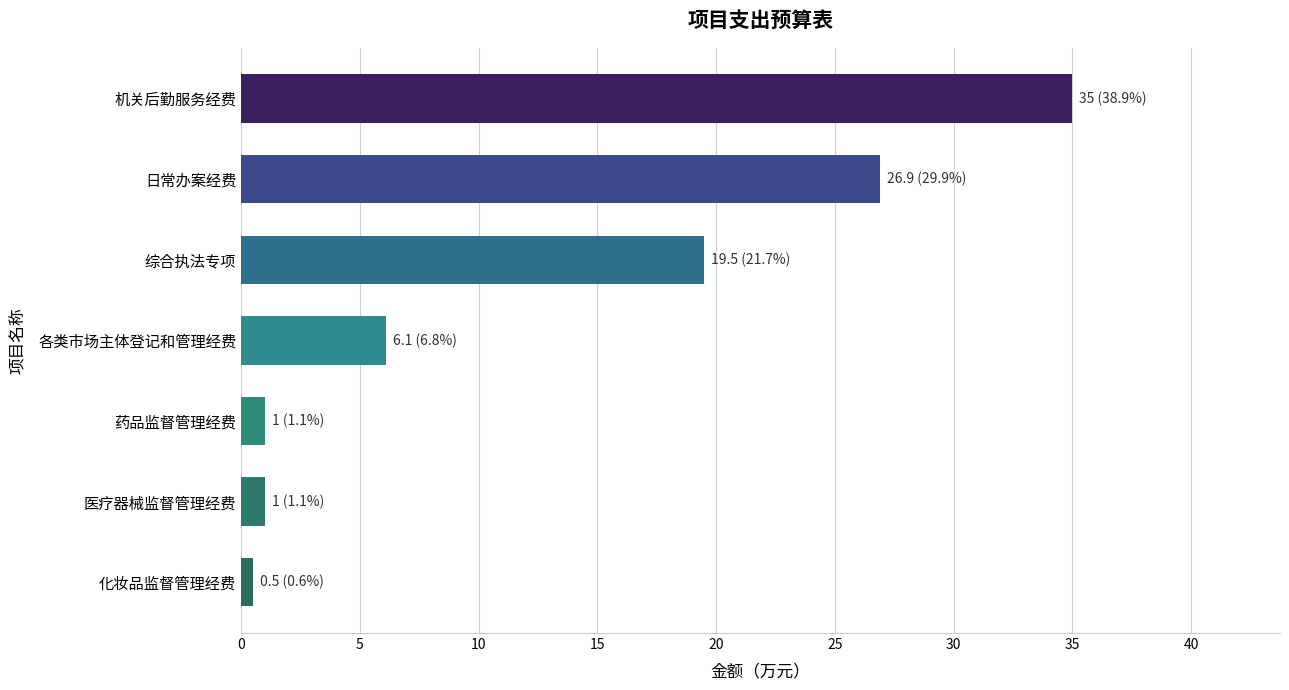

Count the number of categories in the chart.

7